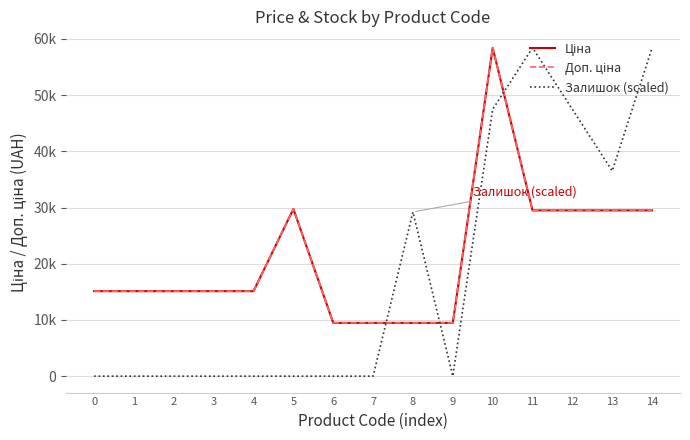

Does the chart have visible grid lines?

Yes